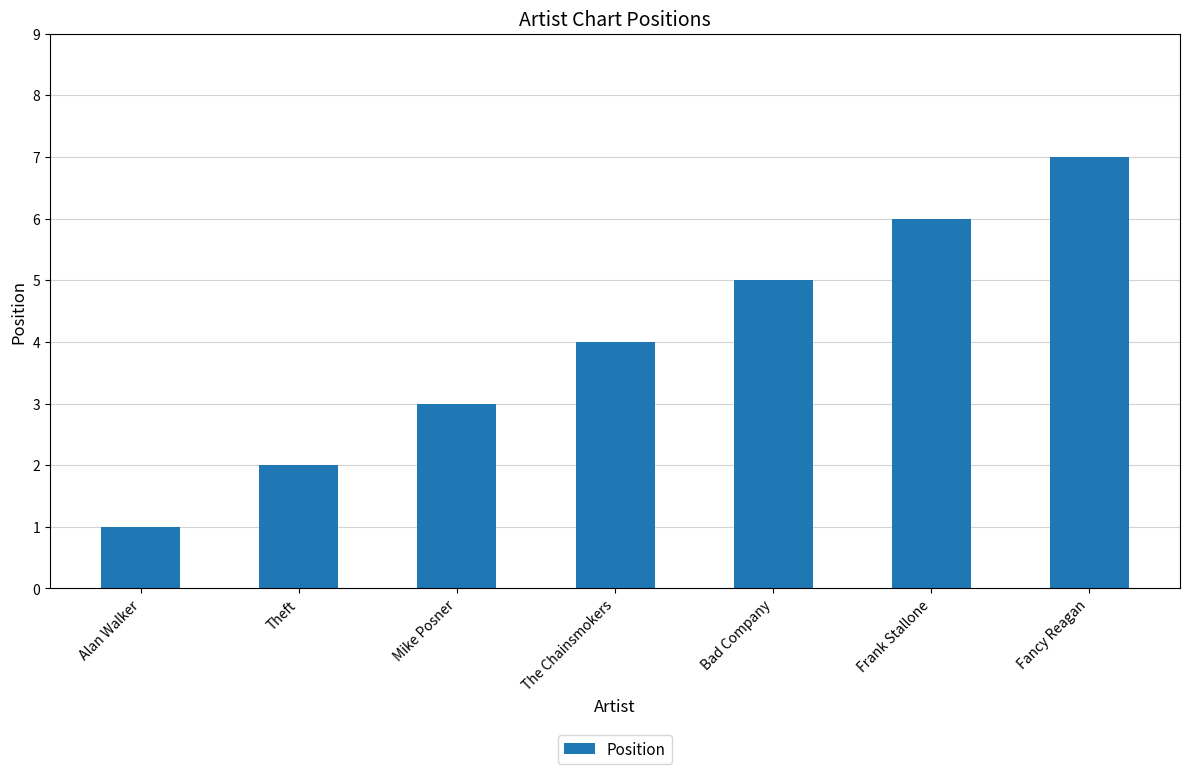

Reading left to right, extract all data points from this chart.

1	2	3	4	5	6	7